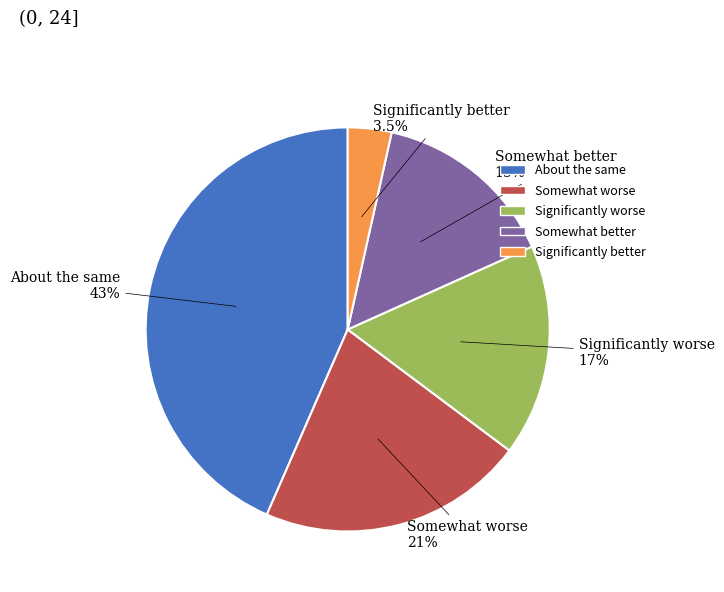

Is there a majority slice in this chart?

No